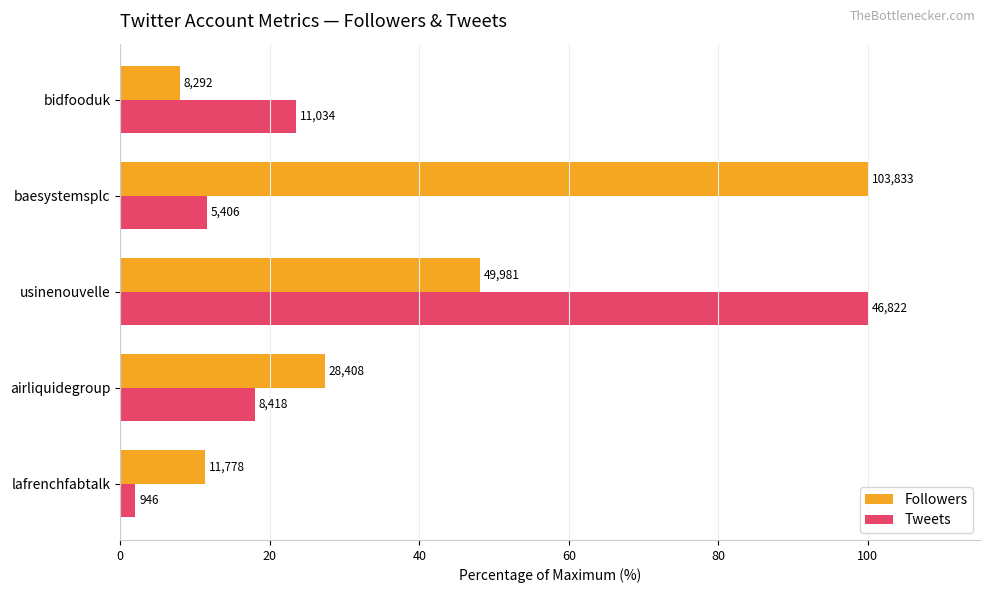

What are all the series names shown in the legend?

Followers, Tweets